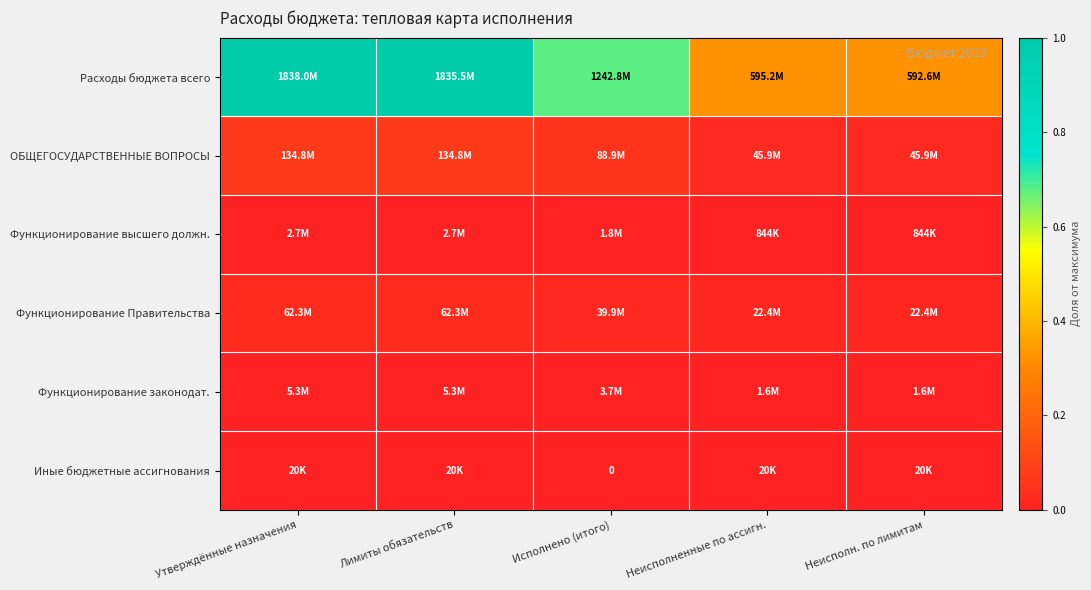

At which category is the sum across all series the highest?

Утверждённые назначения